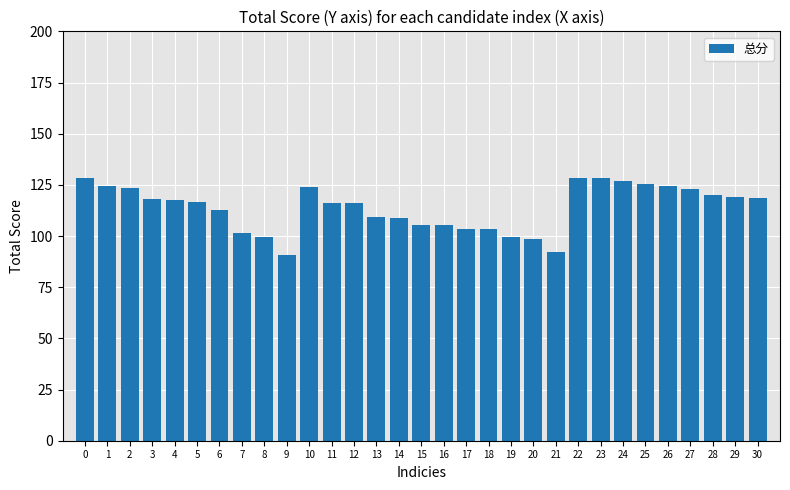

True or false: the data shows 124.5 at 1.

True